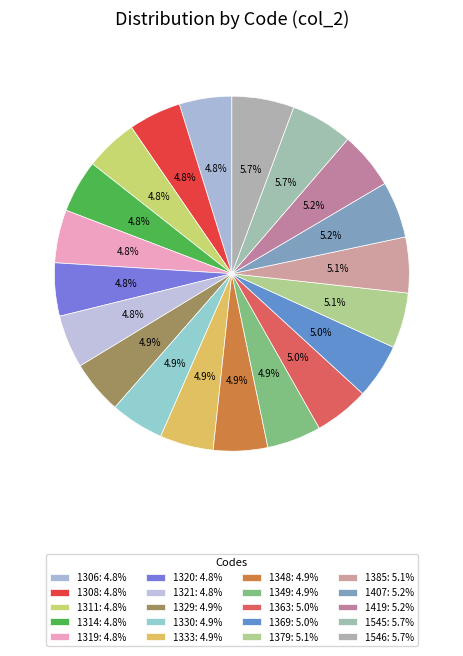

Approximately how many times larger is the value at 1545 compared to 1407?

1.1